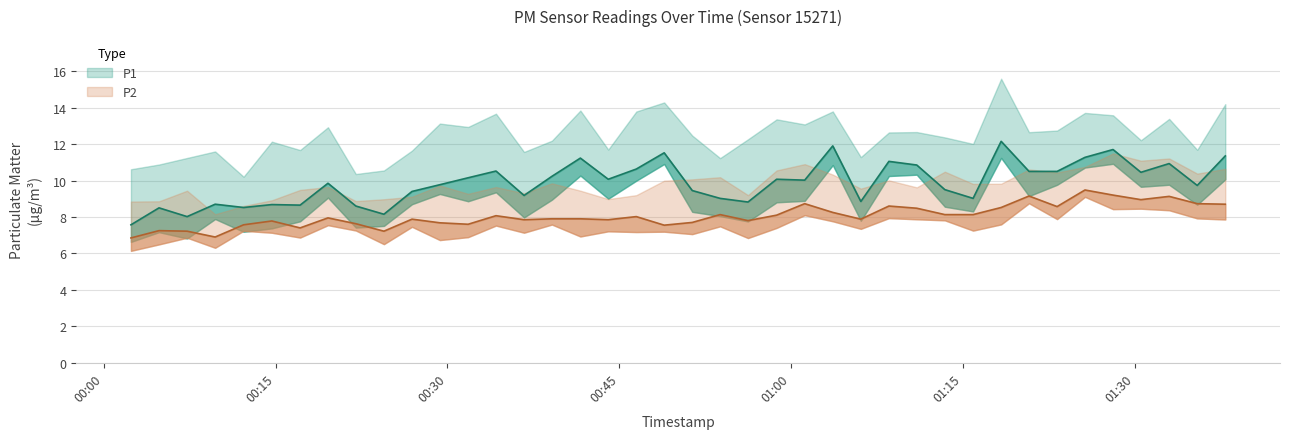

True or false: P1 and P2 intersect in this chart.

False